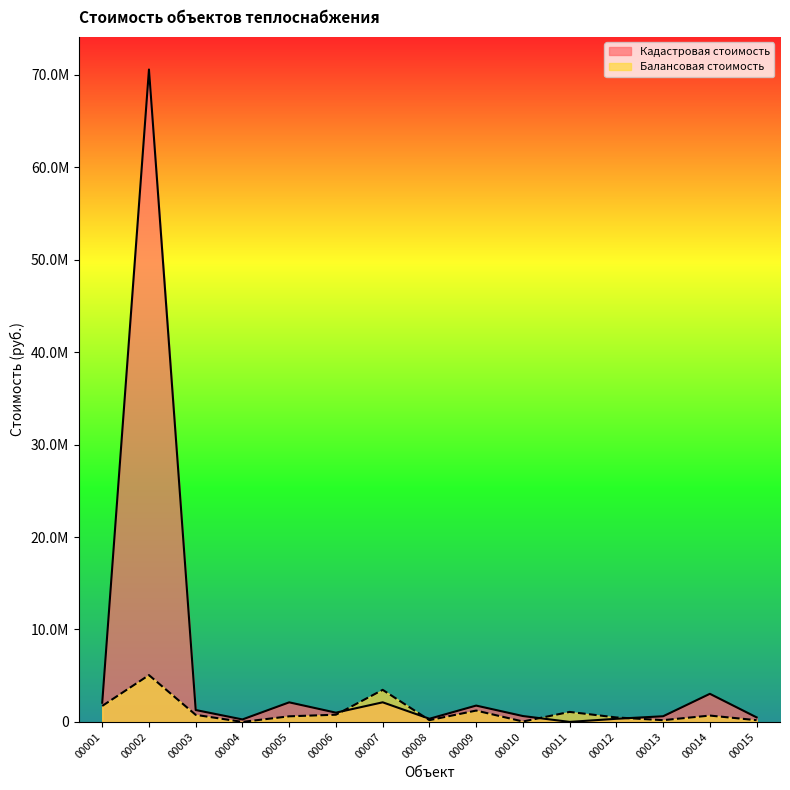

True or false: Балансовая стоимость has a value of 762834.0 at 00003.

True